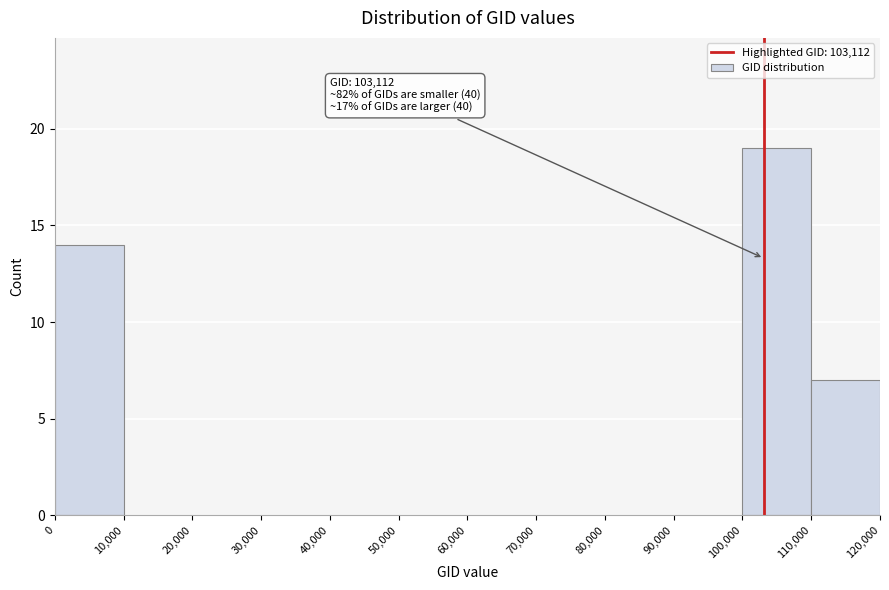

Over which range of the x-axis is the bar tallest?

100,000 to 110,000